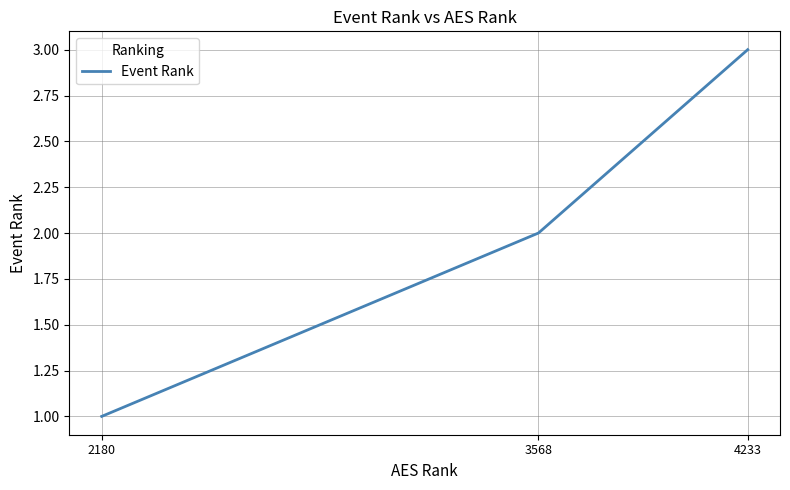

At which label is the value closest to 2?

3568